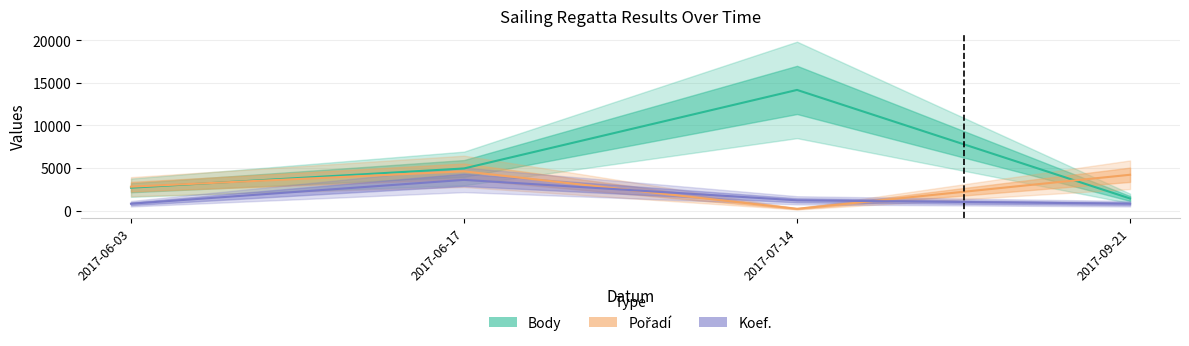

What is the difference between the maximum and second lowest values in the Koef. series?

2800